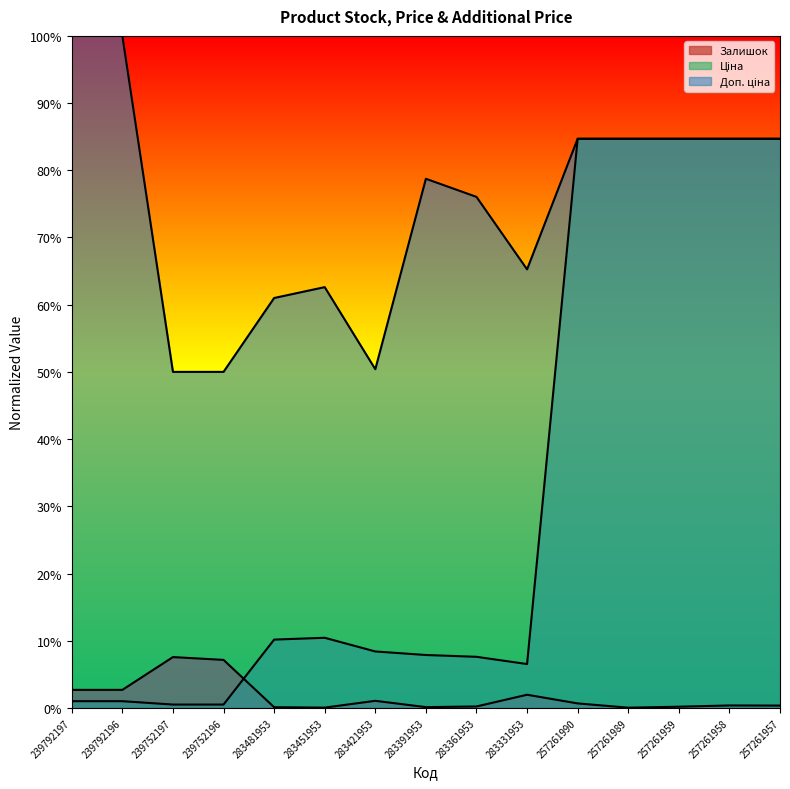

True or false: Залишок and Доп. ціна intersect in this chart.

False